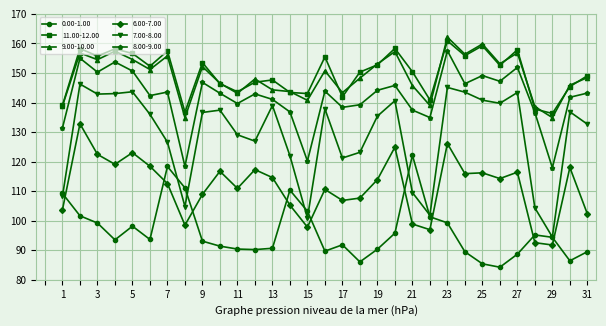

What is the value of the 11.00-12.00 point at the 7th from the left?

157.5